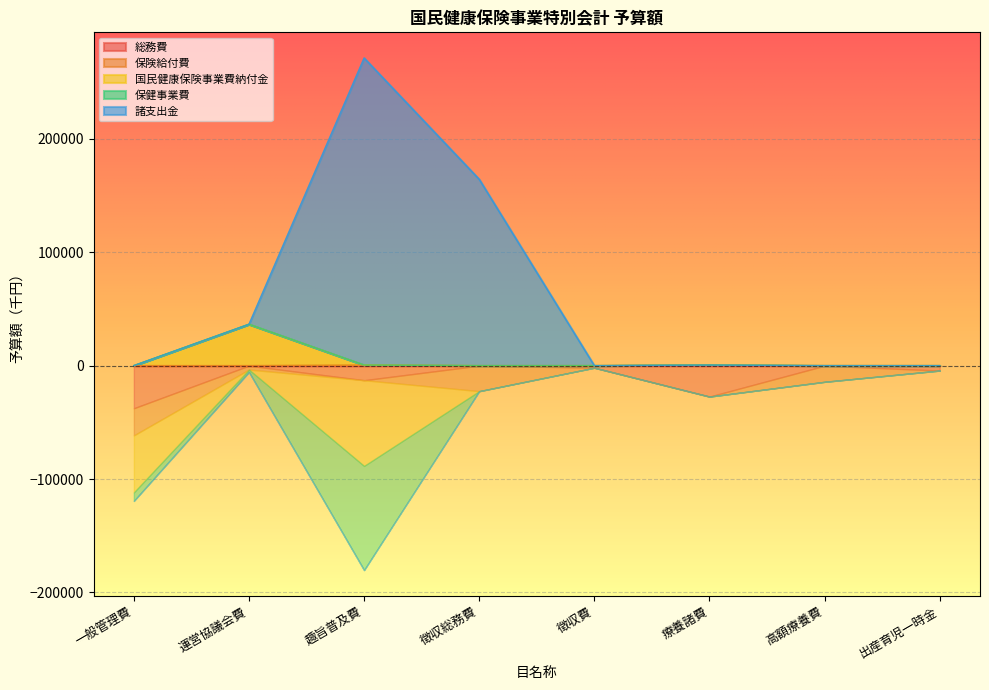

Reading left to right, extract all data points from this chart.

総務費: 一般管理費=-37585	運営協議会費=-30	趣旨普及費=-12871	徴収総務費=-18	徴収費=-1837	療養諸費=-27301	高額療養費=-92	出産育児一時金=-4349
保険給付費: 一般管理費=-23955	運営協議会費=-3464	趣旨普及費=500	徴収総務費=-22500	徴収費=-9	療養諸費=485	高額療養費=-14183	出産育児一時金=0
国民健康保険事業費納付金: 一般管理費=-50260	運営協議会費=36498	趣旨普及費=-75555	徴収総務費=0	徴収費=0	療養諸費=0	高額療養費=0	出産育児一時金=0
保健事業費: 一般管理費=-7515	運営協議会費=-2118	趣旨普及費=-91846	徴収総務費=0	徴収費=0	療養諸費=0	高額療養費=0	出産育児一時金=0
諸支出金: 一般管理費=32	運営協議会費=-100	趣旨普及費=270755	徴収総務費=164318	徴収費=0	療養諸費=0	高額療養費=0	出産育児一時金=0